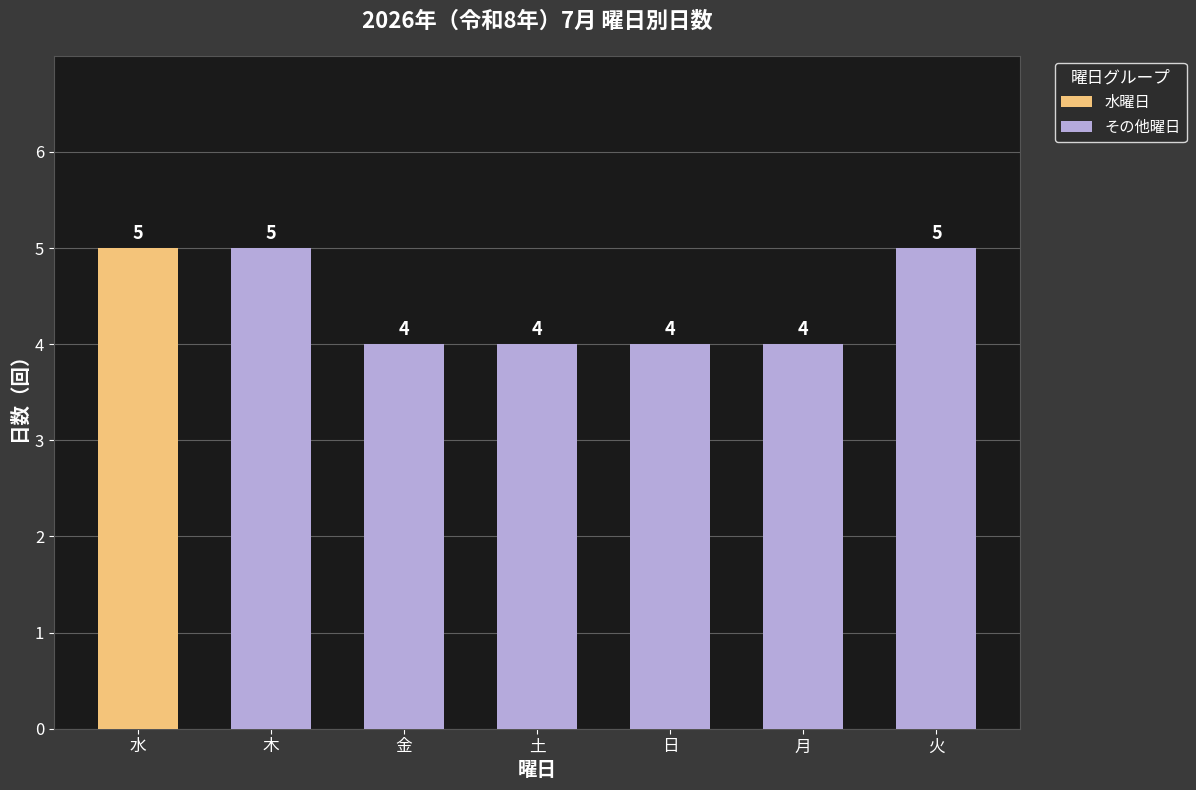

How many その他曜日 values are between 4 and 5?

6